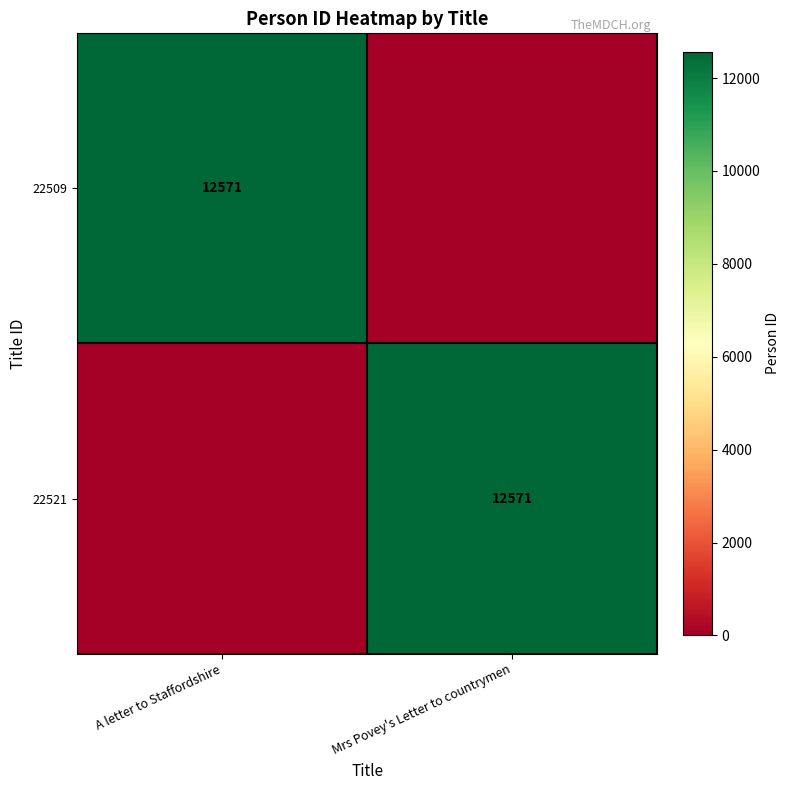

Is it true that 22521 equals 12571 at Mrs Povey's Letter to countrymen?

True